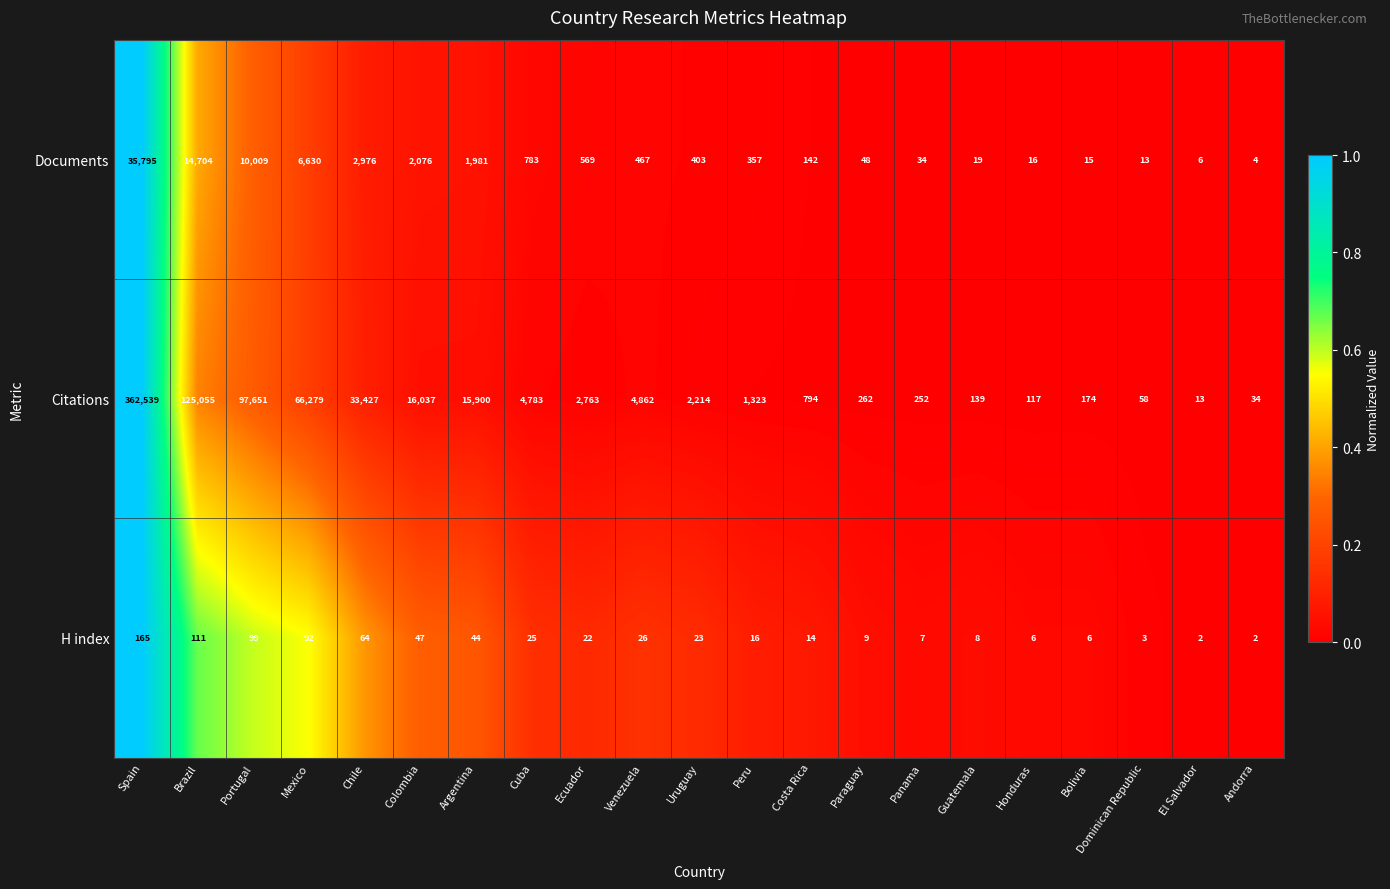

At Portugal, list the series in order from smallest to largest.

H index, Documents, Citations